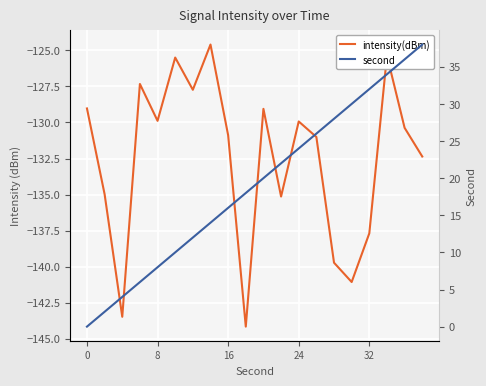

True or false: intensity(dBm) and second cross at least once.

False